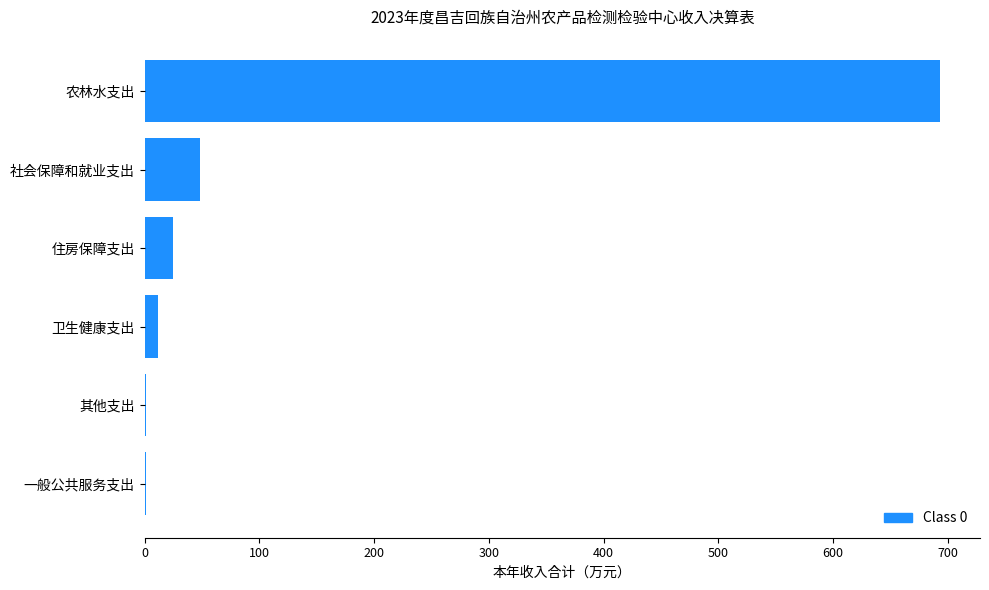

At which category does the chart reach its peak across all series?

农林水支出